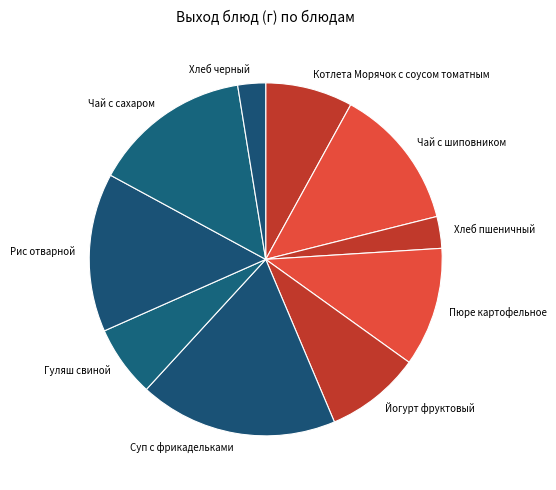

Is there a majority slice in this chart?

No